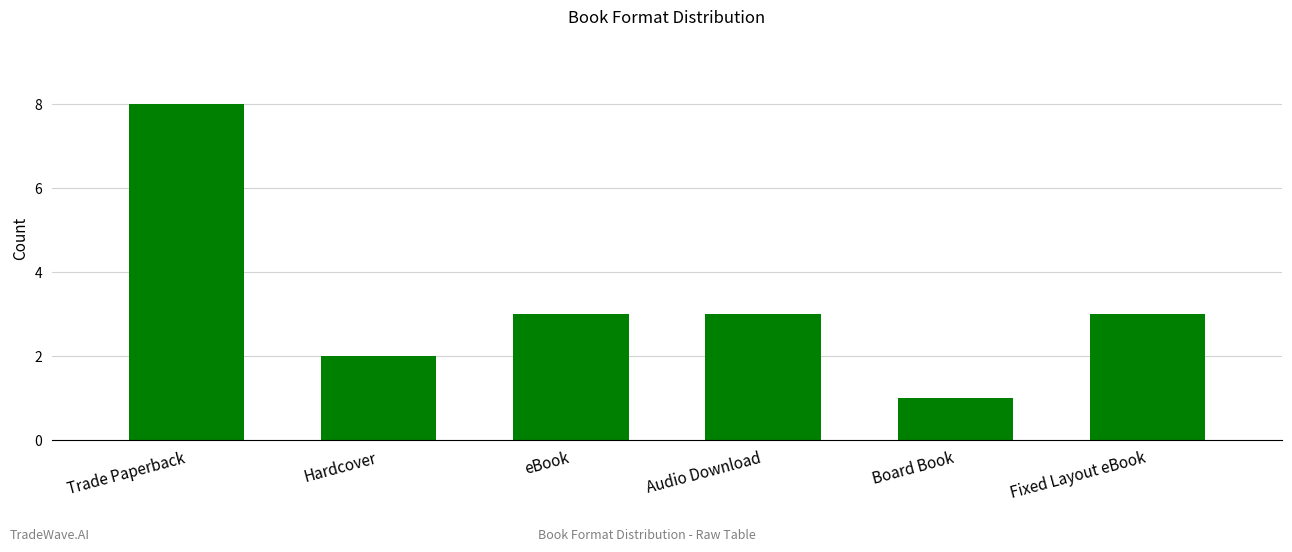

Which category has the highest value across all series?

Trade Paperback